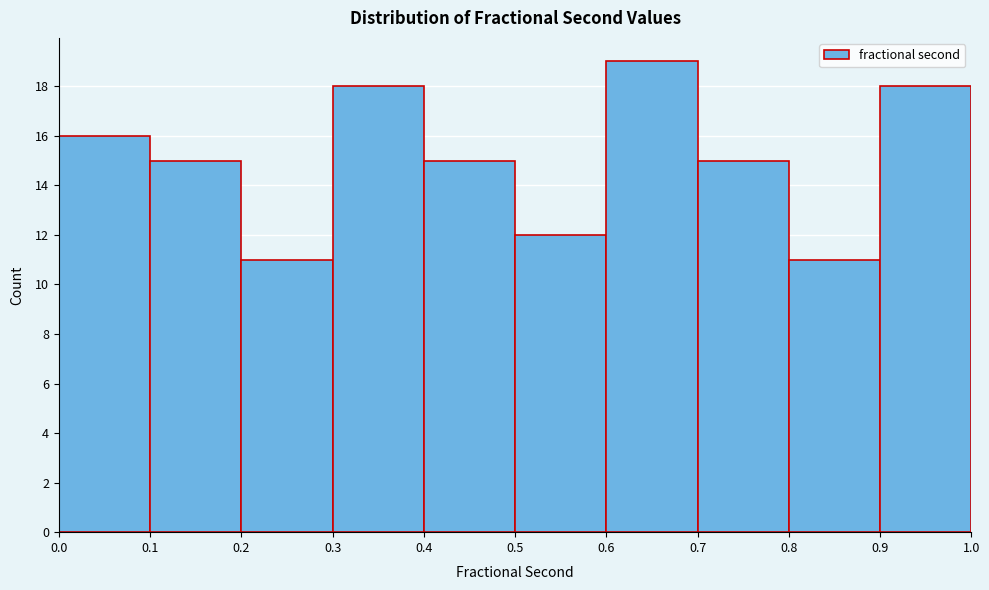

Over which range of the x-axis is the bar tallest?

0.6 to 0.7